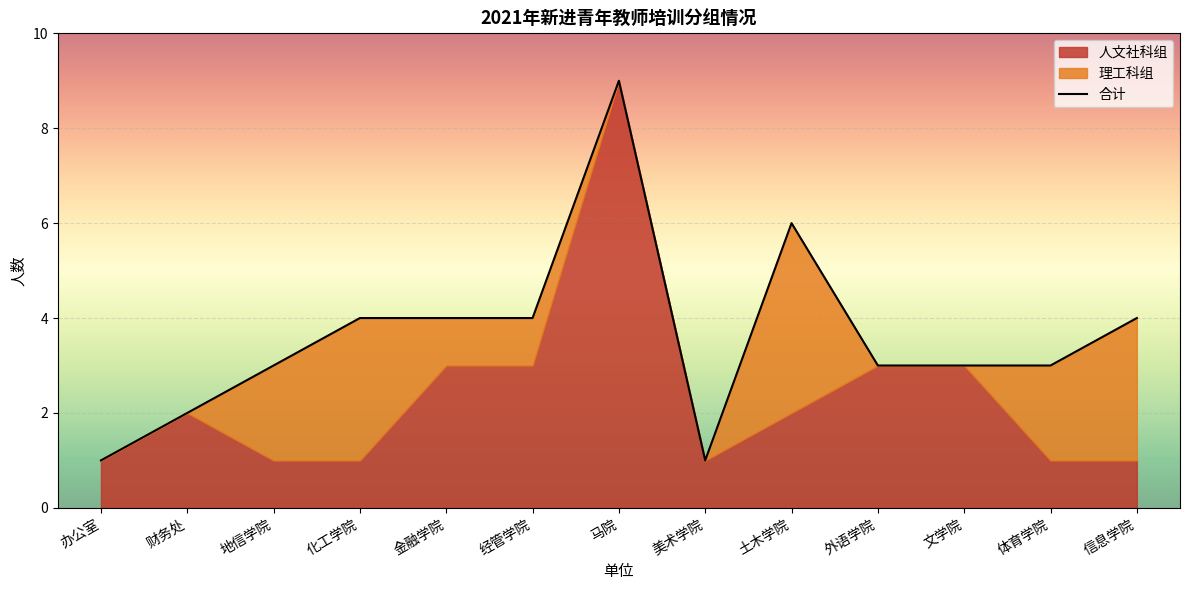

What is the greatest value displayed?

9